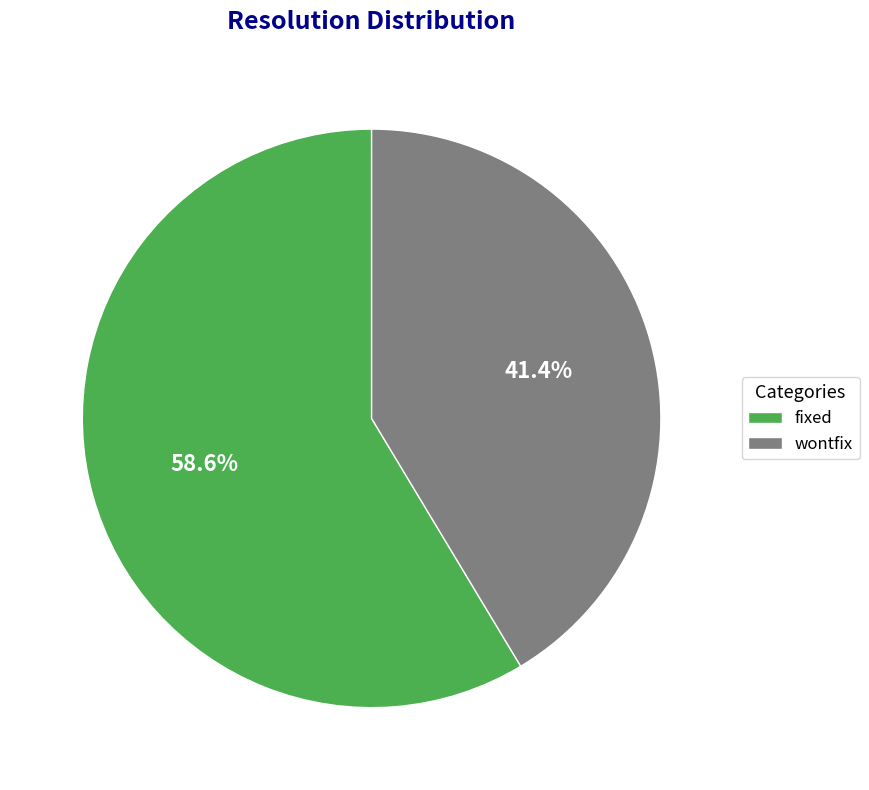

What is the smallest slice in the pie chart?

wontfix